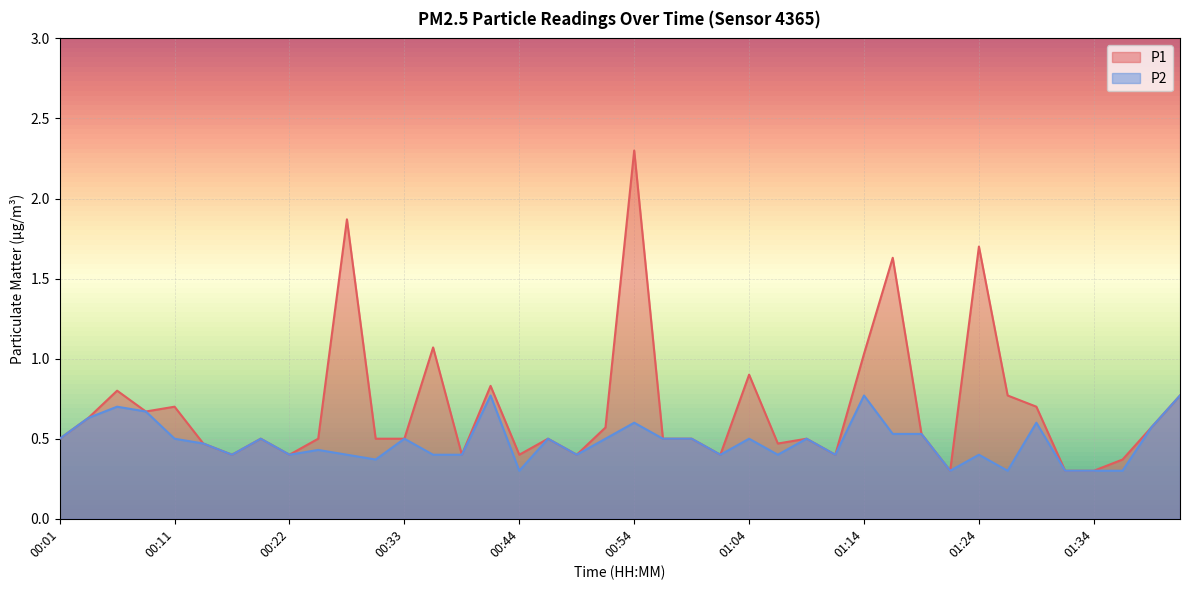

Which label corresponds to the smallest value in the chart?

01:21